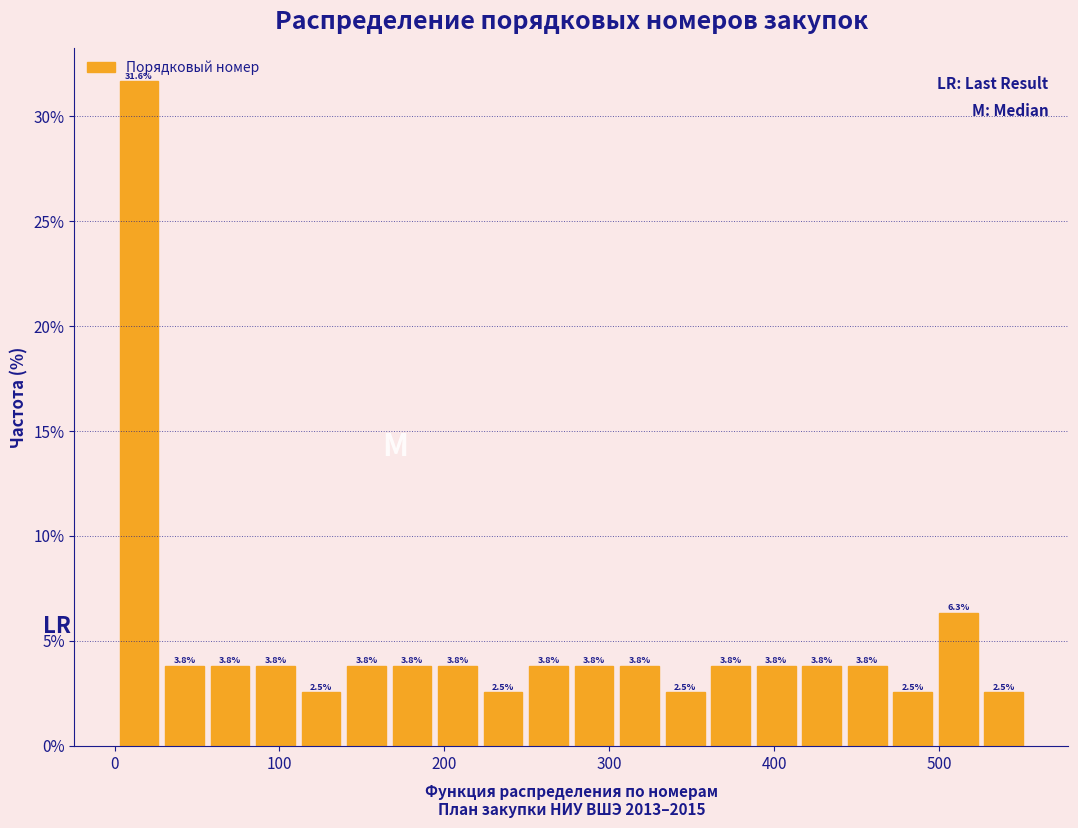

Around what value on the x-axis is the tallest bar? Give the approximate position of its centre, as read against the axis.

10